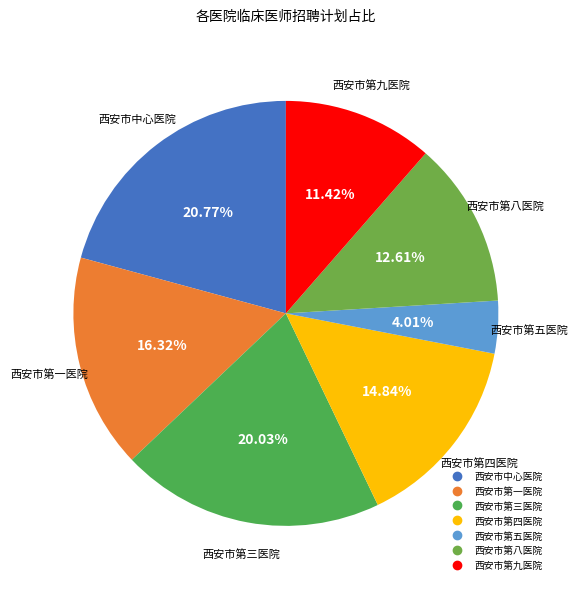

To the nearest percent, what is the difference between the 西安市第八医院 and 西安市第五医院 slice percentages?

9%